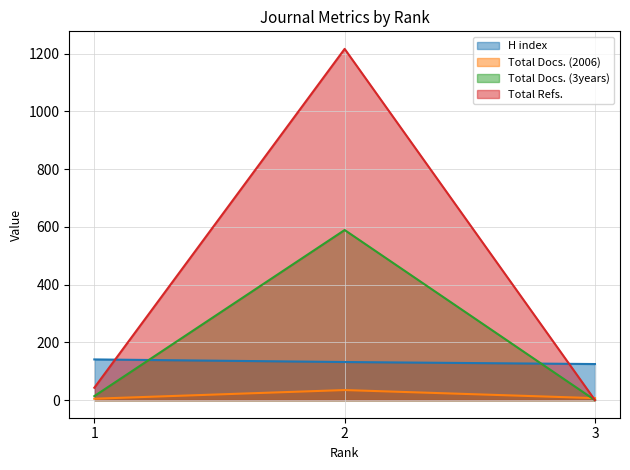

Where is Total Docs. (2006) nearest to the value 20?

3